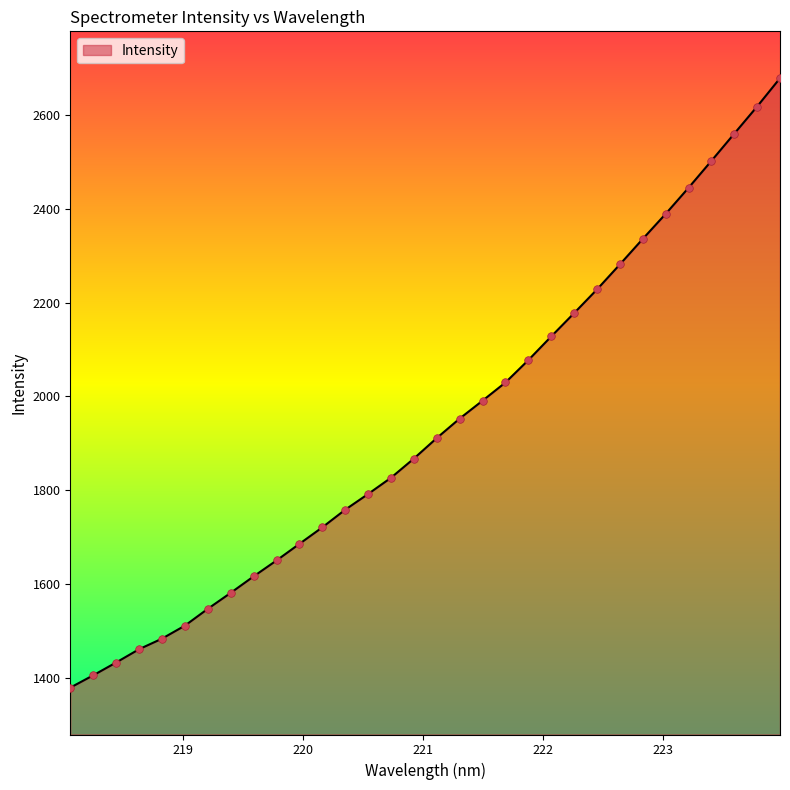

What is the difference between the maximum and minimum values?

1300.3